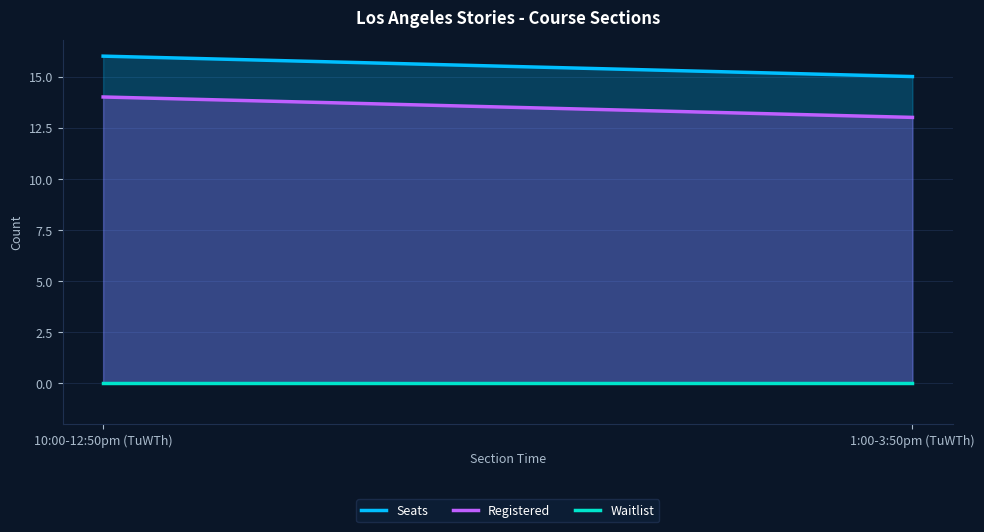

Where is Registered nearest to the value 13?

1:00-3:50pm (TuWTh)